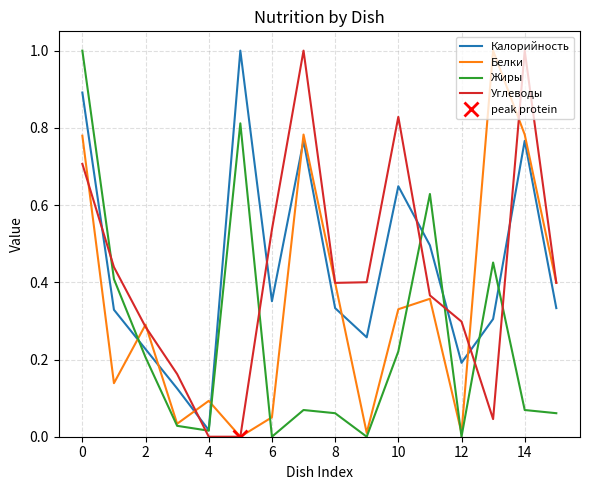

In Белки, how many points are lower than both neighbors (excluding endpoints)?

5